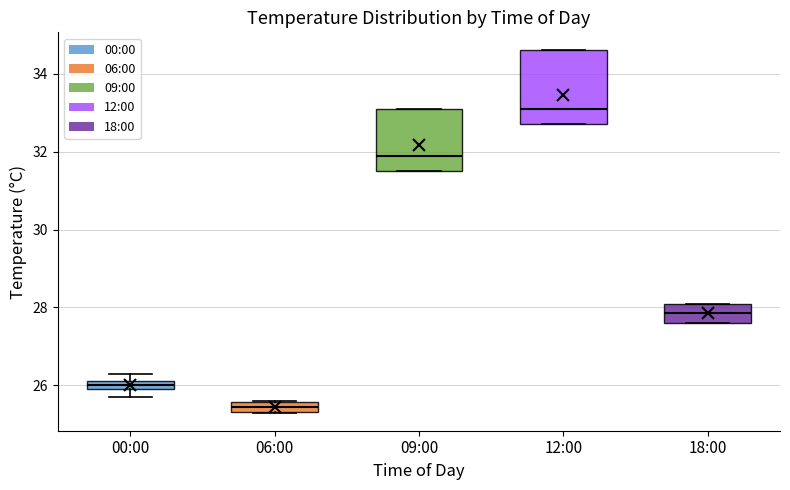

Which box is the tallest, from its lower edge to its upper edge?

12:00